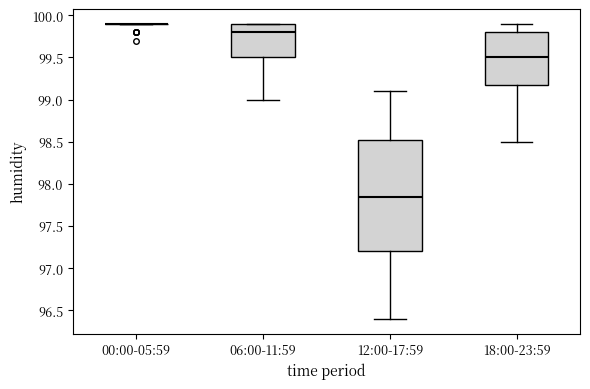

Comparing the boxes themselves (not the whiskers), which one is the tallest?

12:00-17:59